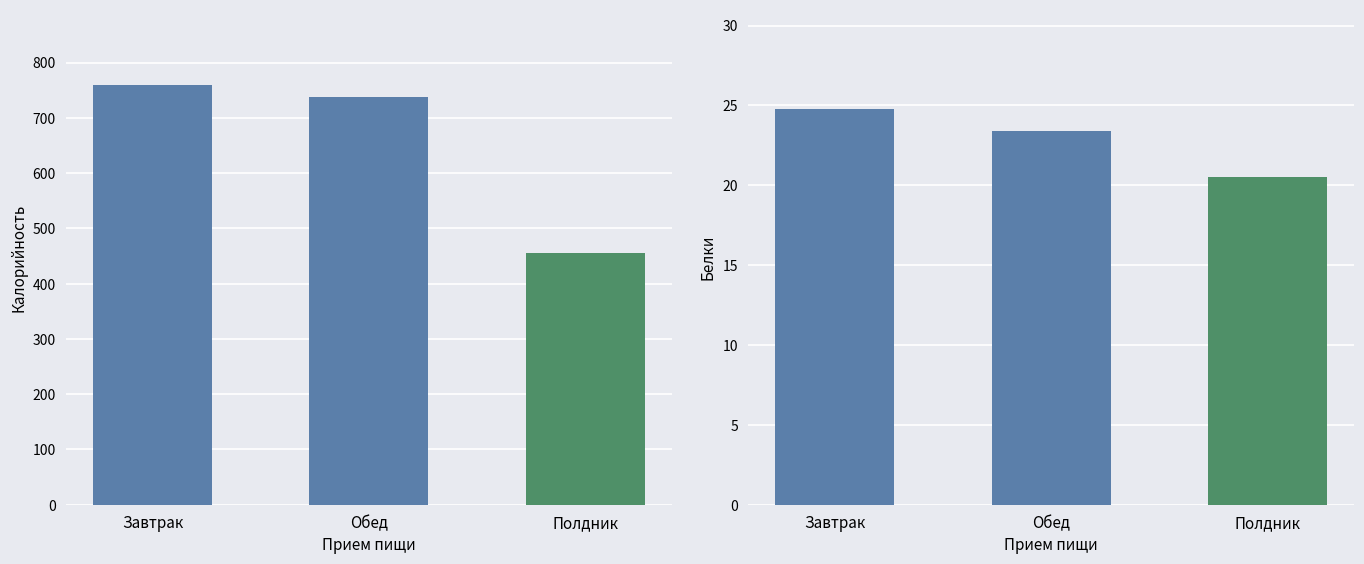

Which category has the lowest value across all series?

Полдник